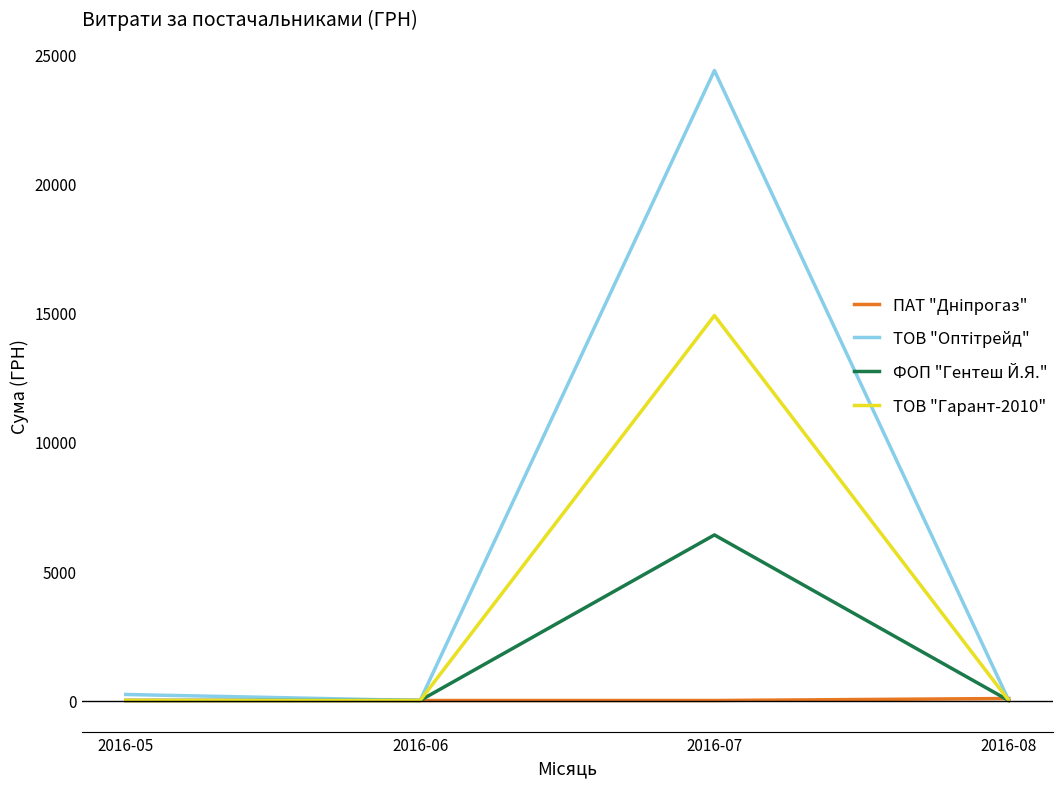

Which category has the highest value across all series?

2016-07